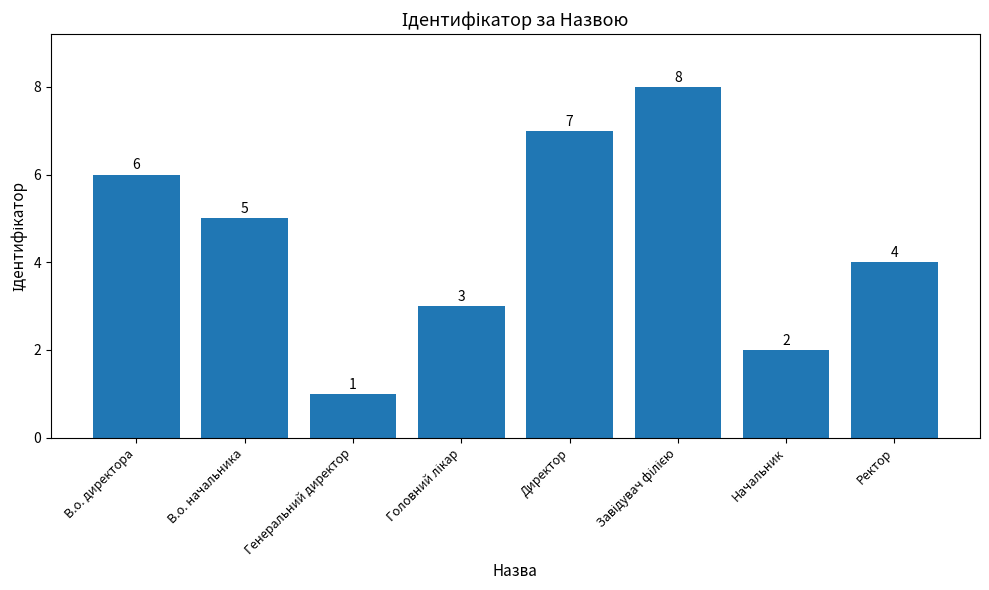

What is the ratio of the value at Начальник to the value at В.о. директора?

0.3